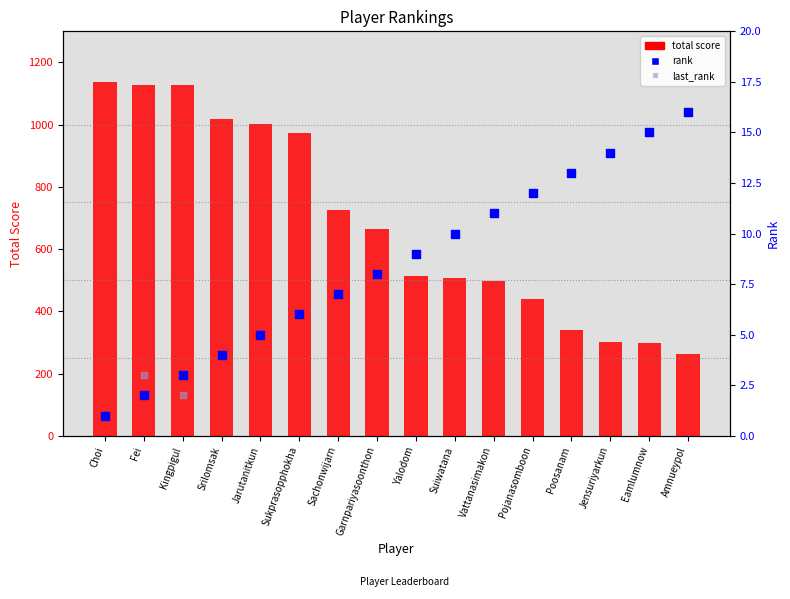

Which series reaches the maximum Y coordinate?

total score